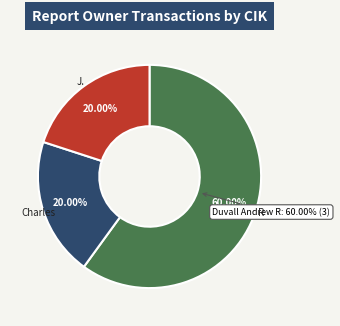

To the nearest percent, what portion does Duvall Andrew R (1664572) represent?

60%